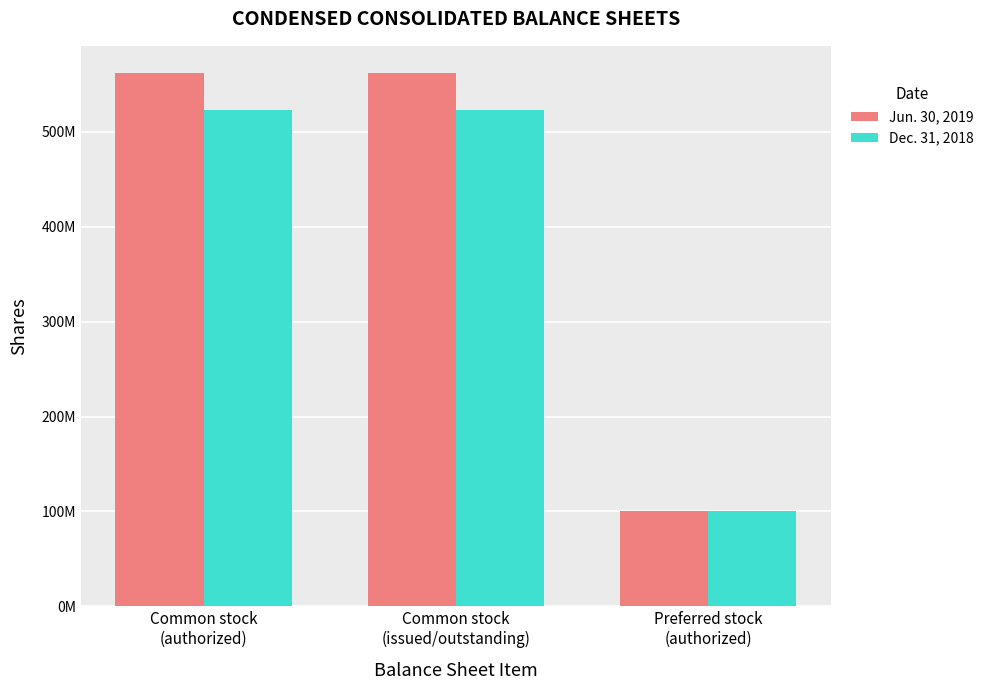

What are all the series names shown in the legend?

Jun. 30, 2019, Dec. 31, 2018